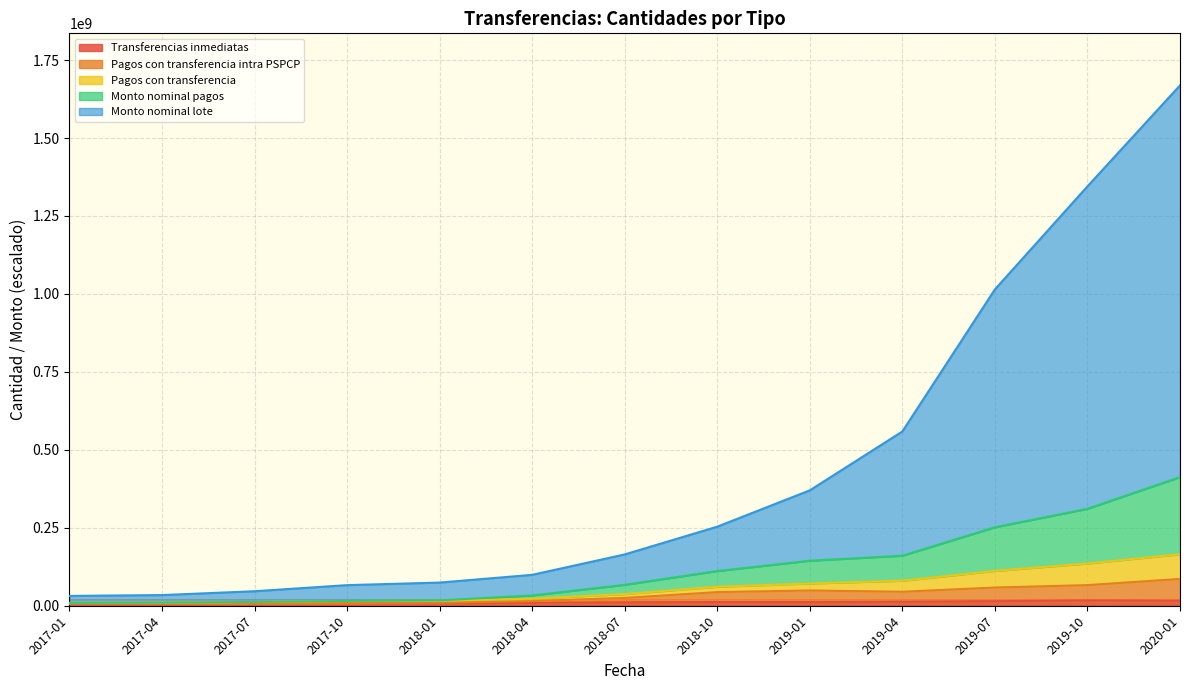

Is it true that Pagos con transferencia intra PSPCP equals 2955208.9 at 2017-01?

False